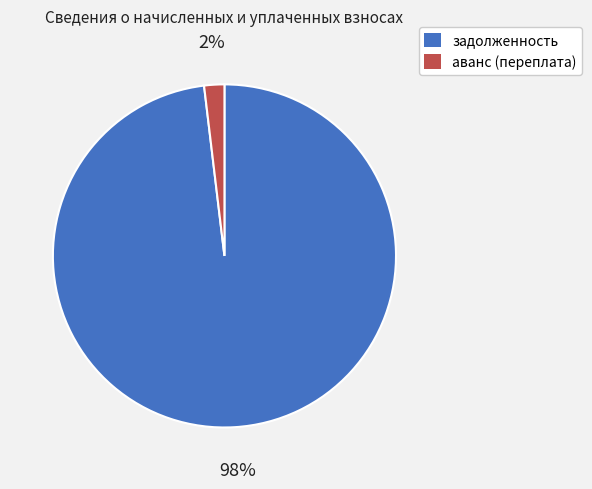

Between аванс (переплата) and задолженность, which is larger?

задолженность